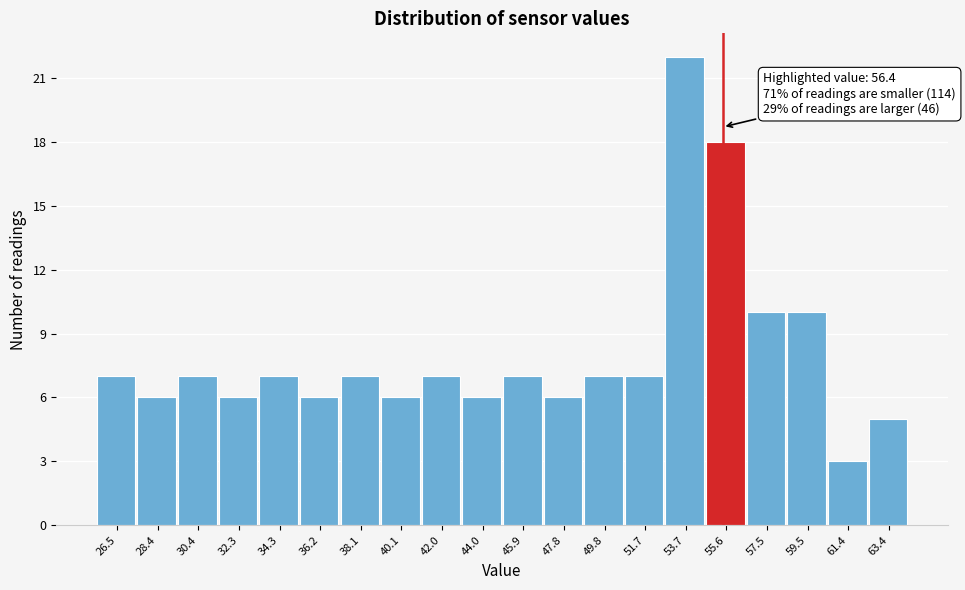

Reading left to right, what are all the values shown in this chart?

26.5=7	28.4=6	30.4=7	32.3=6	34.3=7	36.2=6	38.1=7	40.1=6	42.0=7	44.0=6	45.9=7	47.8=6	49.8=7	51.7=7	53.7=22	55.6=18	57.5=10	59.5=10	61.4=3	63.4=5